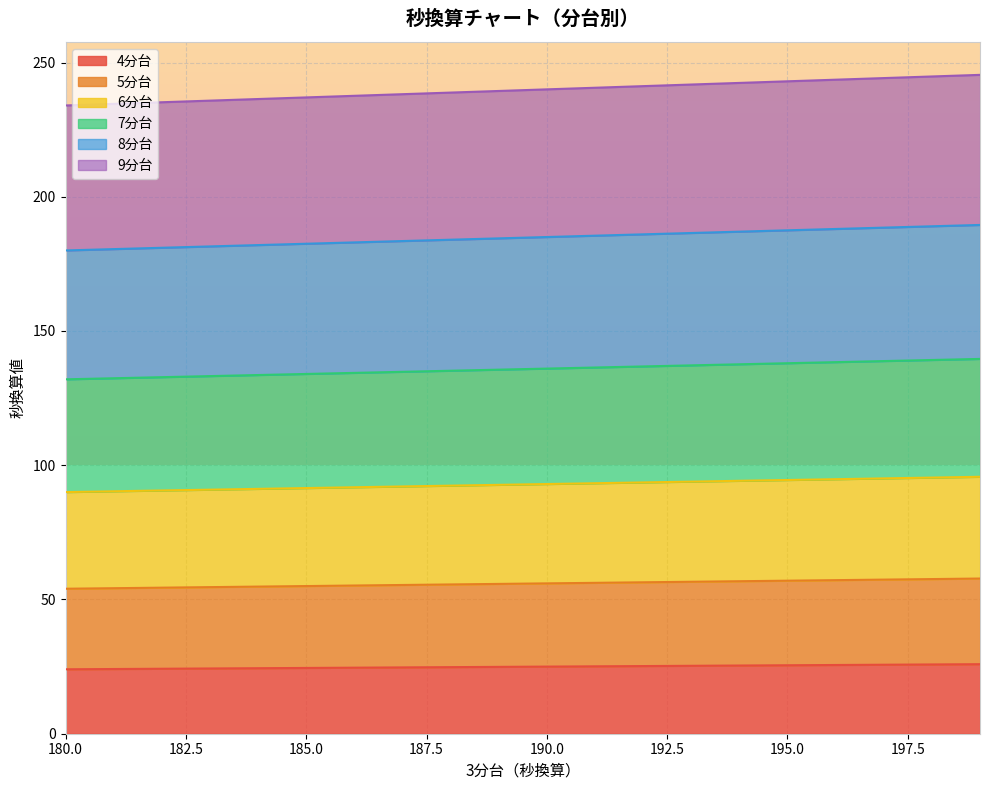

Rank the series by their maximum value, from lowest to highest.

4分台, 5分台, 6分台, 7分台, 8分台, 9分台